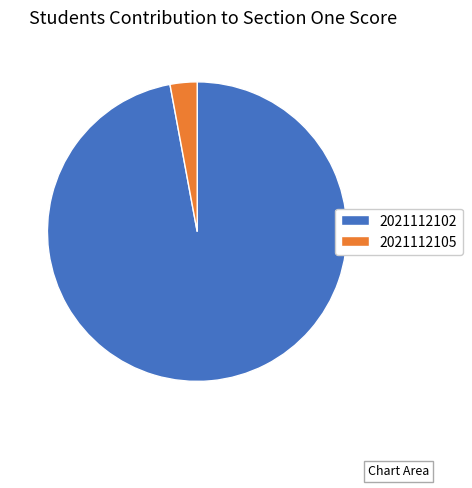

Rank the categories by value from highest to lowest.

2021112102, 2021112105